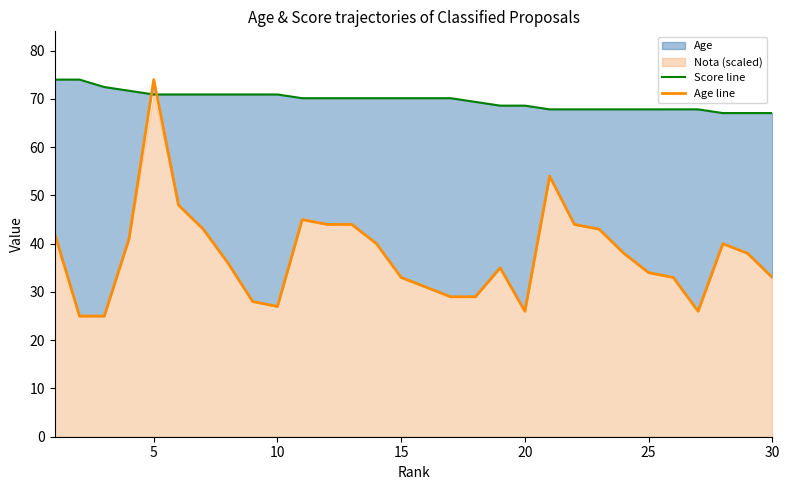

How many lines are shown in the chart?

2